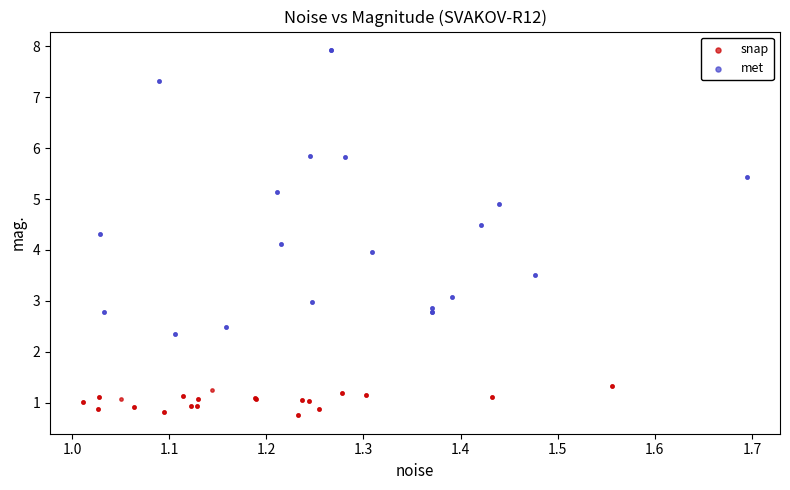

What are all the series names shown in the legend?

snap, met